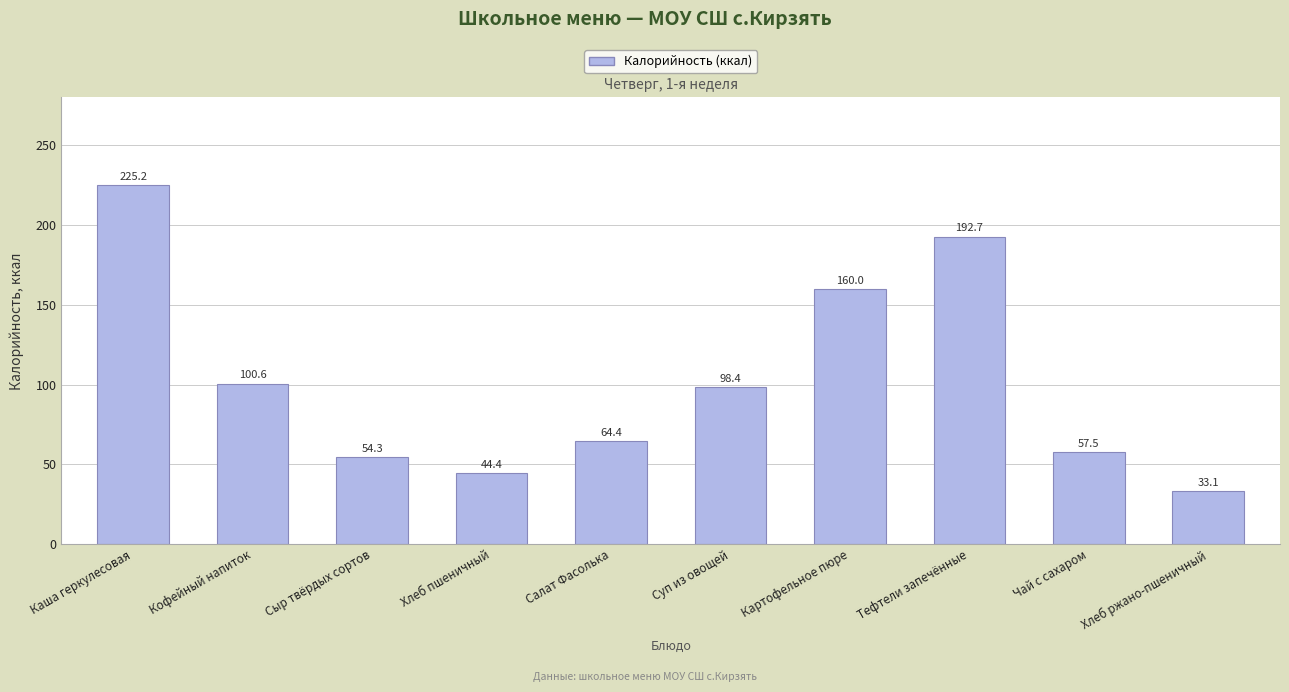

Are the bars horizontal?

No